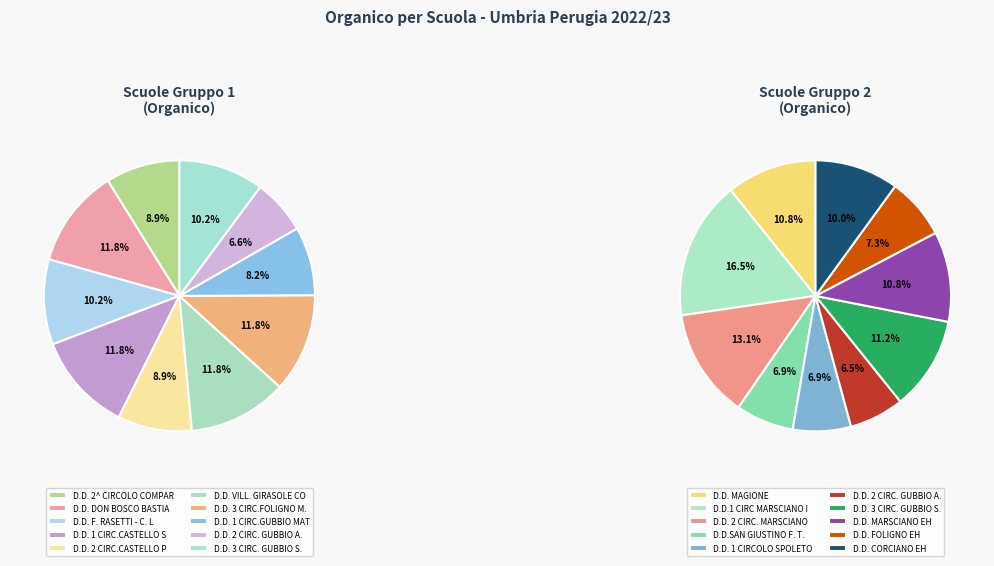

Between D.D. 2 CIRC. GUBBIO A. MORO and D.D. 2 CIRC. MARSCIANO AMMETO, which is larger?

D.D. 2 CIRC. MARSCIANO AMMETO